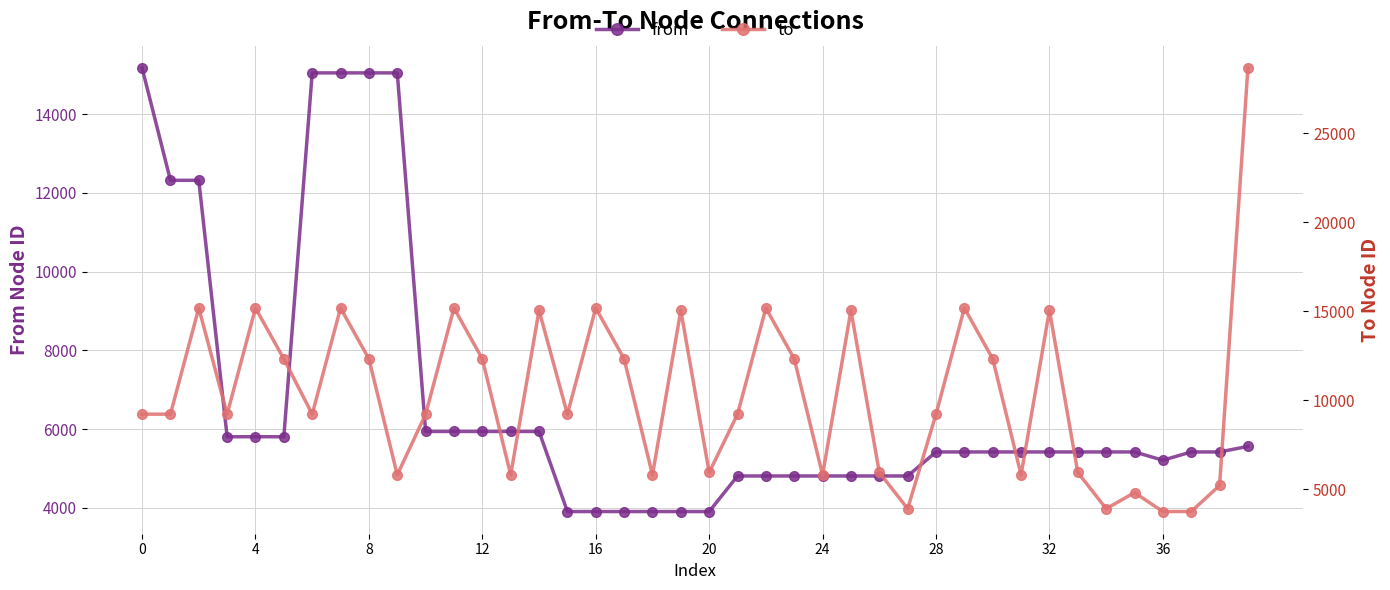

True or false: from has a value of 3402 at 39.

False